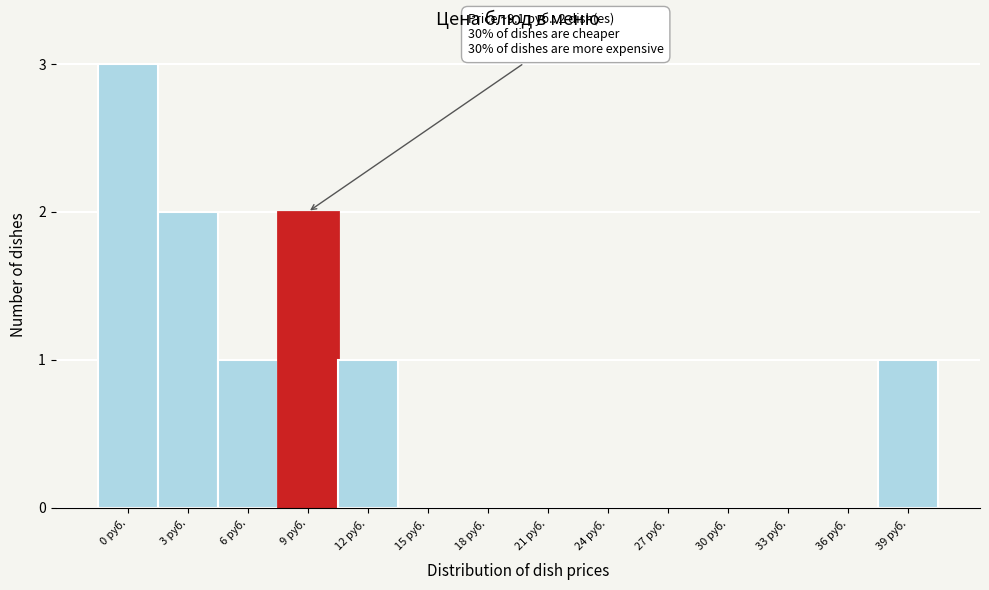

Reading right to left, what are all the values shown in this chart?

39 руб.=1	36 руб.=0	33 руб.=0	30 руб.=0	27 руб.=0	24 руб.=0	21 руб.=0	18 руб.=0	15 руб.=0	12 руб.=1	9 руб.=2	6 руб.=1	3 руб.=2	0 руб.=3